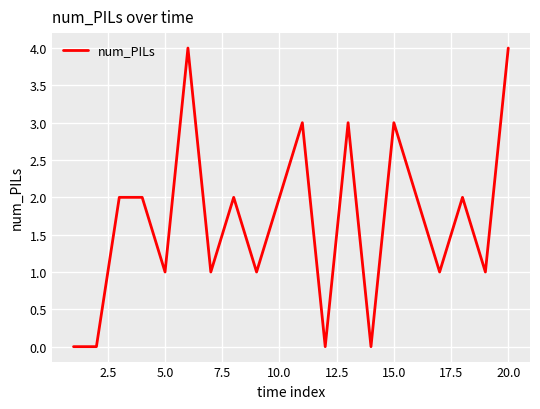

What is the sum of all values?

34